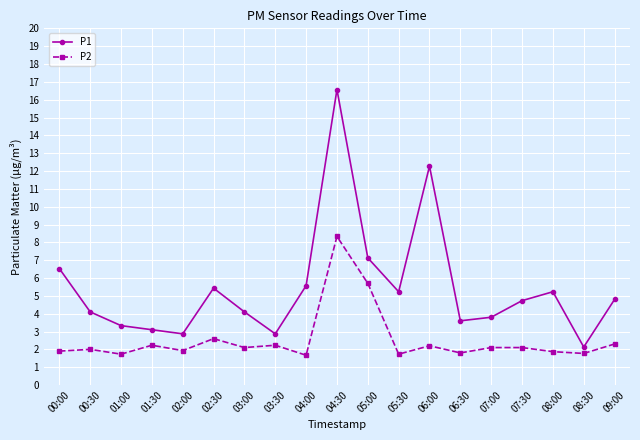

At which label is P2 closest to 5?

05:00